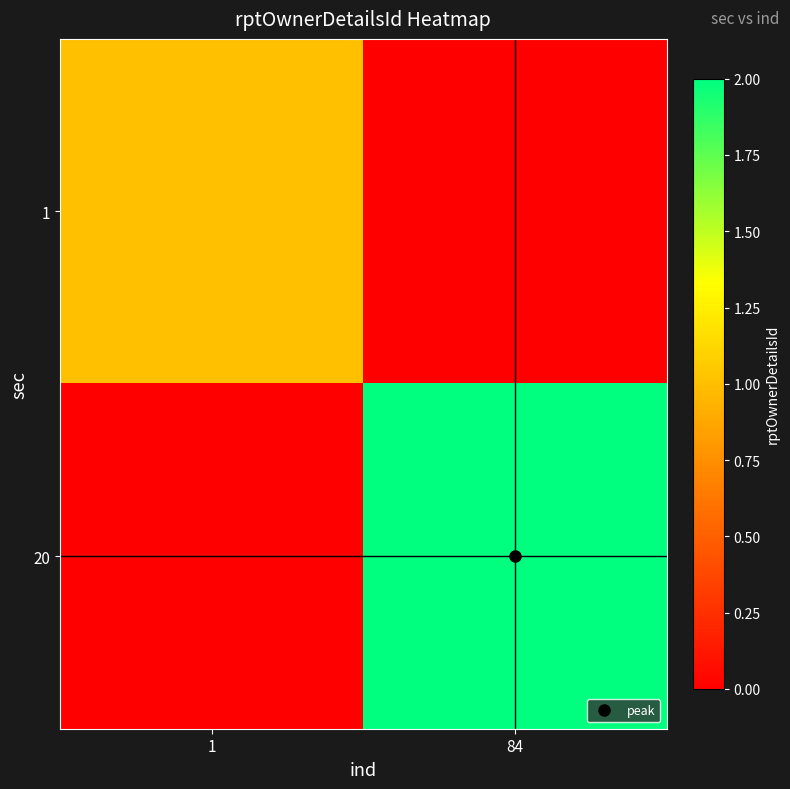

Count the number of data series in this chart.

2